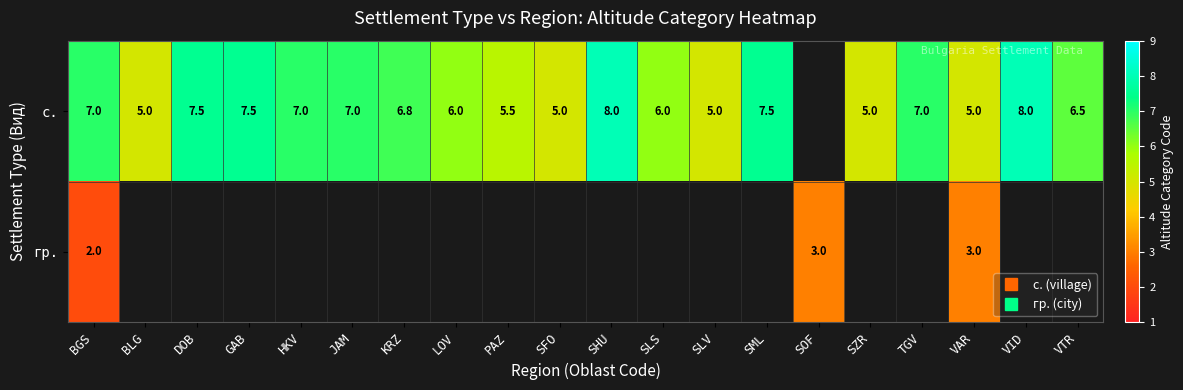

True or false: с. has a value of 2.5 at VID.

False